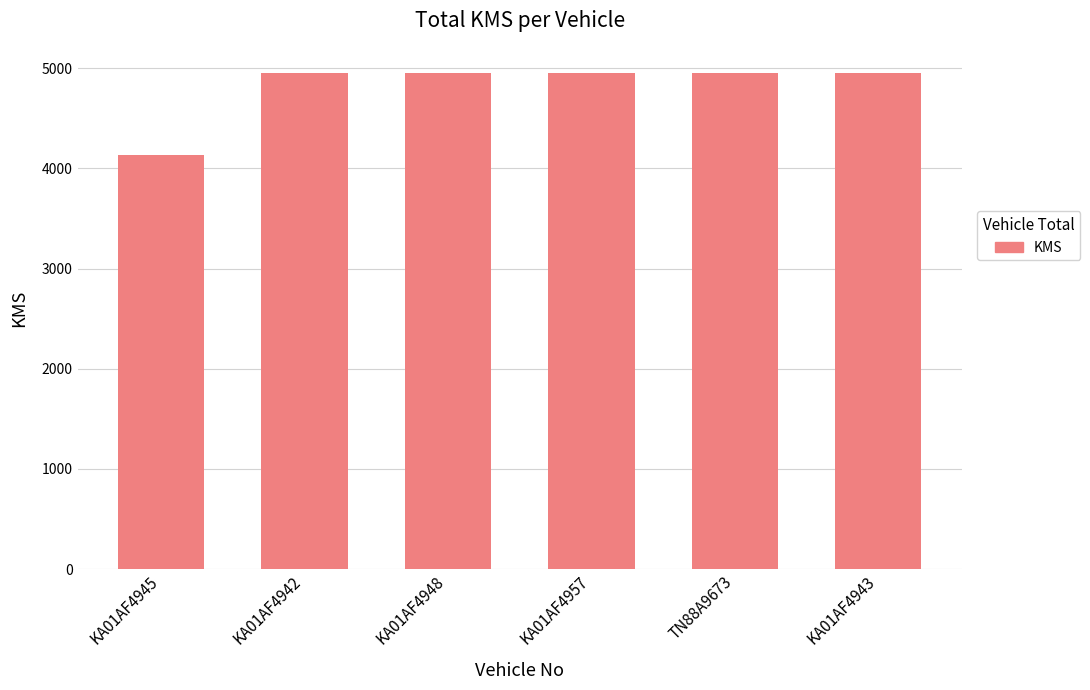

Is it true that the value at KA01AF4942 is 2552?

False